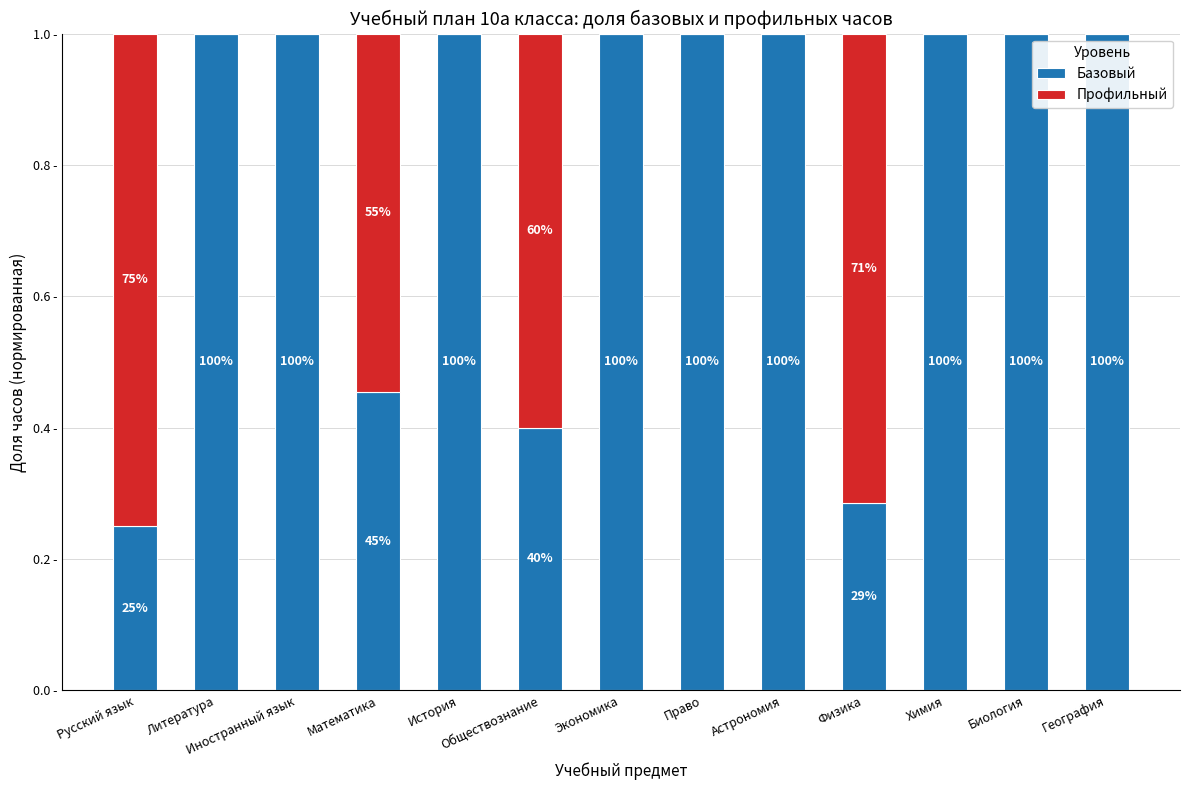

What are all the series names shown in the legend?

Базовый, Профильный